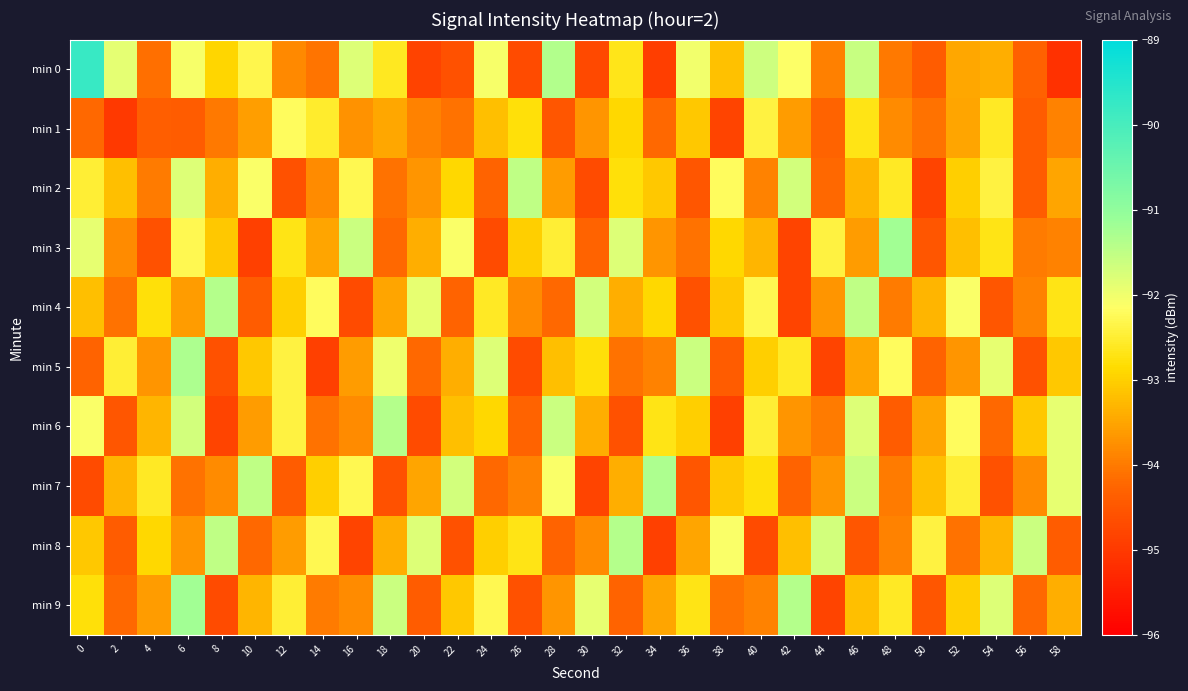

Reading left to right, list all the values displayed in this chart.

min 0: 0=-89.8	2=-91.9	4=-94.1	6=-92.1	8=-92.9	10=-92.3	12=-93.8	14=-94.1	16=-91.8	18=-92.6	20=-94.8	22=-94.6	24=-92.1	26=-94.7	28=-91.4	30=-94.7	32=-92.7	34=-94.9	36=-92.0	38=-93.2	40=-91.6	42=-92.1	44=-93.9	46=-91.6	48=-94.0	50=-94.4	52=-93.5	54=-93.4	56=-94.3	58=-95.1
min 1: 0=-94.2	2=-95.0	4=-94.4	6=-94.4	8=-94.0	10=-93.6	12=-92.2	14=-92.6	16=-93.7	18=-93.5	20=-93.9	22=-94.1	24=-93.2	26=-92.8	28=-94.5	30=-93.7	32=-92.9	34=-94.2	36=-93.1	38=-94.8	40=-92.4	42=-93.6	44=-94.3	46=-92.7	48=-93.8	50=-94.1	52=-93.5	54=-92.6	56=-94.4	58=-93.9
min 2: 0=-92.5	2=-93.2	4=-94.0	6=-91.8	8=-93.4	10=-92.1	12=-94.6	14=-93.8	16=-92.3	18=-94.1	20=-93.7	22=-92.9	24=-94.3	26=-91.5	28=-93.6	30=-94.7	32=-92.8	34=-93.1	36=-94.5	38=-92.2	40=-93.9	42=-91.7	44=-94.2	46=-93.3	48=-92.6	50=-94.8	52=-93.0	54=-92.4	56=-94.4	58=-93.5
min 3: 0=-91.9	2=-93.8	4=-94.6	6=-92.3	8=-93.1	10=-94.9	12=-92.7	14=-93.5	16=-91.6	18=-94.2	20=-93.4	22=-92.1	24=-94.7	26=-93.0	28=-92.5	30=-94.3	32=-91.8	34=-93.7	36=-94.1	38=-92.9	40=-93.3	42=-94.8	44=-92.4	46=-93.6	48=-91.2	50=-94.5	52=-93.2	54=-92.7	56=-94.0	58=-93.9
min 4: 0=-93.2	2=-94.1	4=-92.8	6=-93.6	8=-91.4	10=-94.4	12=-93.0	14=-92.2	16=-94.7	18=-93.5	20=-91.9	22=-94.3	24=-92.6	26=-93.8	28=-94.2	30=-91.7	32=-93.4	34=-92.9	36=-94.6	38=-93.1	40=-92.3	42=-94.8	44=-93.7	46=-91.5	48=-94.0	50=-93.3	52=-92.1	54=-94.5	56=-93.9	58=-92.7
min 5: 0=-94.3	2=-92.5	4=-93.7	6=-91.3	8=-94.6	10=-93.1	12=-92.4	14=-94.9	16=-93.6	18=-92.0	20=-94.2	22=-93.4	24=-91.8	26=-94.7	28=-93.2	30=-92.8	32=-94.1	34=-93.9	36=-91.6	38=-94.4	40=-93.0	42=-92.6	44=-94.8	46=-93.5	48=-92.2	50=-94.3	52=-93.7	54=-91.9	56=-94.6	58=-93.1
min 6: 0=-92.1	2=-94.5	4=-93.3	6=-91.7	8=-94.8	10=-93.6	12=-92.4	14=-94.1	16=-93.8	18=-91.4	20=-94.7	22=-93.2	24=-92.9	26=-94.3	28=-91.6	30=-93.4	32=-94.6	34=-92.7	36=-93.0	38=-94.9	40=-92.5	42=-93.7	44=-94.0	46=-91.8	48=-94.4	50=-93.5	52=-92.2	54=-94.2	56=-93.1	58=-91.9
min 7: 0=-94.7	2=-93.3	4=-92.6	6=-94.1	8=-93.8	10=-91.5	12=-94.4	14=-93.0	16=-92.3	18=-94.6	20=-93.5	22=-91.7	24=-94.2	26=-93.9	28=-92.1	30=-94.8	32=-93.4	34=-91.3	36=-94.5	38=-93.1	40=-92.8	42=-94.3	44=-93.7	46=-91.6	48=-94.0	50=-93.2	52=-92.5	54=-94.6	56=-93.8	58=-91.9
min 8: 0=-93.1	2=-94.4	4=-92.9	6=-93.7	8=-91.5	10=-94.2	12=-93.6	14=-92.3	16=-94.8	18=-93.4	20=-91.8	22=-94.6	24=-93.0	26=-92.7	28=-94.3	30=-93.8	32=-91.4	34=-94.9	36=-93.5	38=-92.1	40=-94.7	42=-93.2	44=-91.7	46=-94.5	48=-93.9	50=-92.4	52=-94.1	54=-93.3	56=-91.6	58=-94.4
min 9: 0=-92.8	2=-94.2	4=-93.6	6=-91.2	8=-94.7	10=-93.3	12=-92.5	14=-94.0	16=-93.8	18=-91.6	20=-94.4	22=-93.1	24=-92.3	26=-94.6	28=-93.7	30=-91.9	32=-94.3	34=-93.5	36=-92.7	38=-94.1	40=-93.9	42=-91.4	44=-94.8	46=-93.2	48=-92.6	50=-94.5	52=-93.0	54=-91.8	56=-94.2	58=-93.4